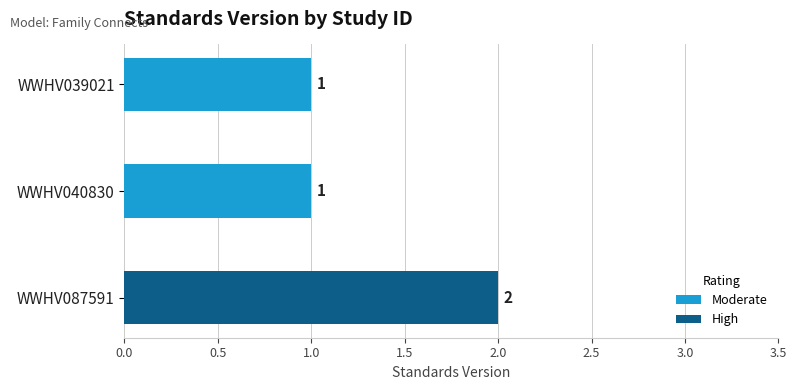

Reading top to bottom, what are all the values shown in this chart?

WWHV039021=1	WWHV040830=1	WWHV087591=2